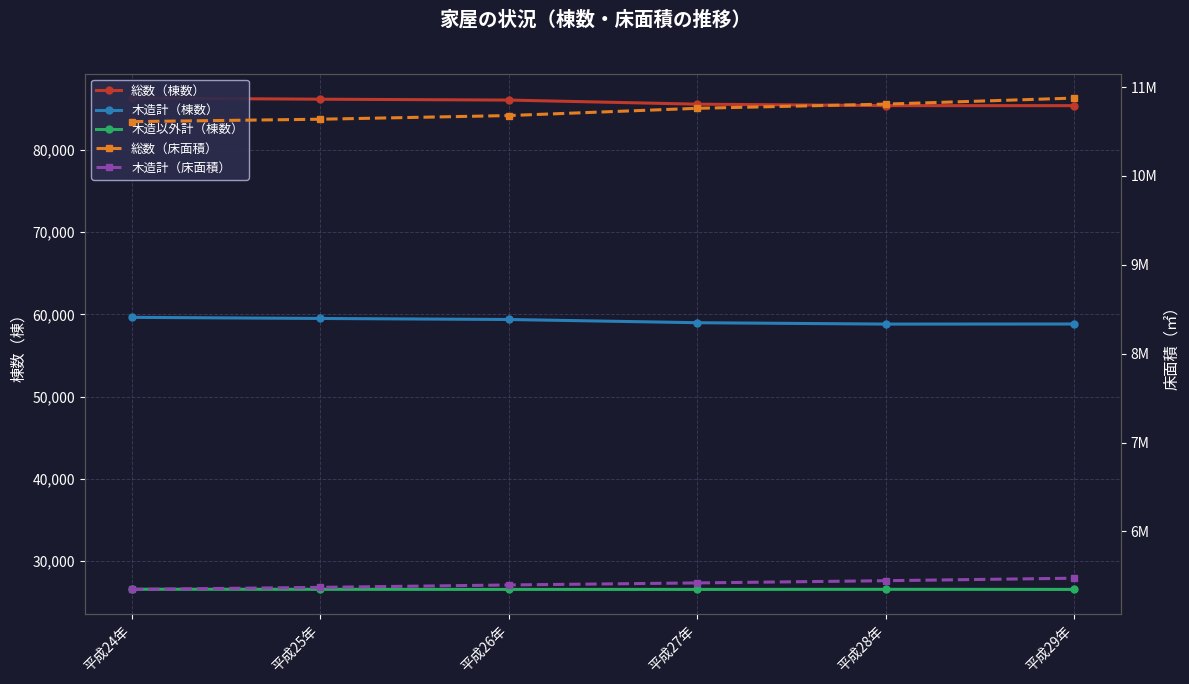

How many 木造以外計（棟数） values are between 26551 and 26562?

5